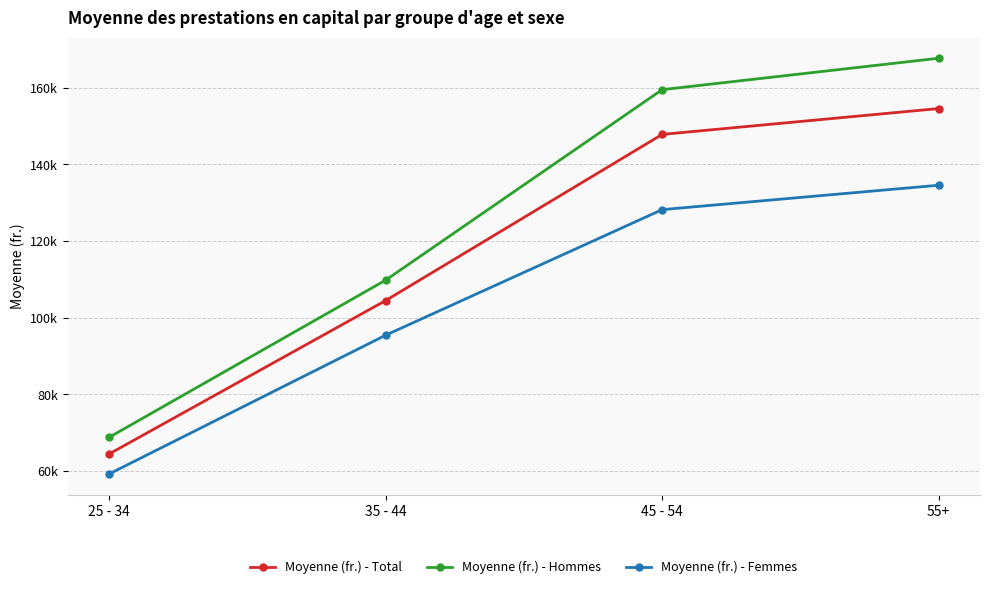

Which category has the highest value in the Moyenne (fr.) - Total series?

55+